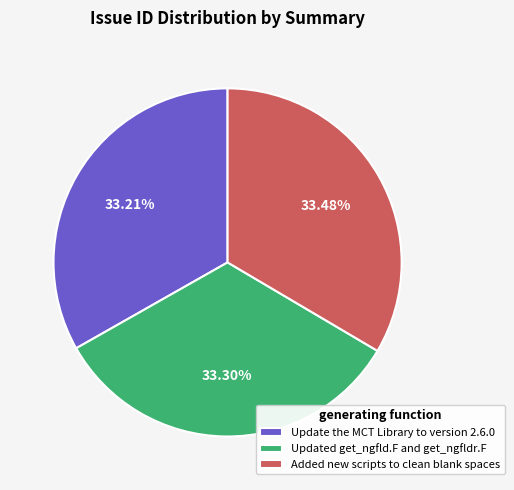

Combined, do Added new scripts to clean blank spaces and Updated get_ngfld.F and get_ngfldr.F account for over 50%?

Yes